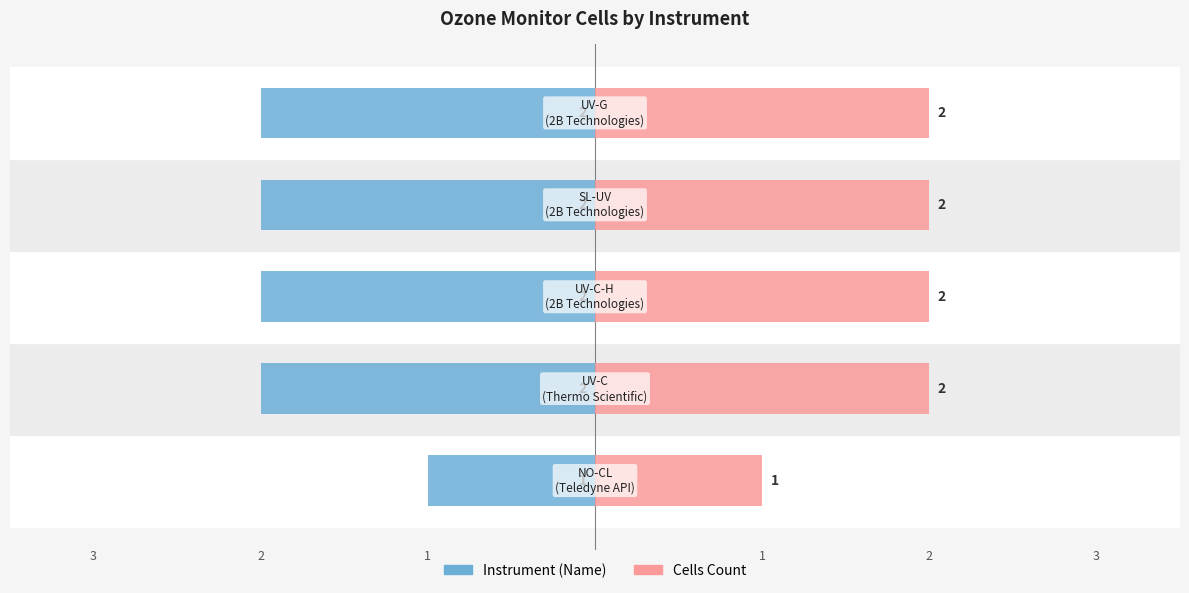

How many data points in Cells (Right) are less than 2?

1